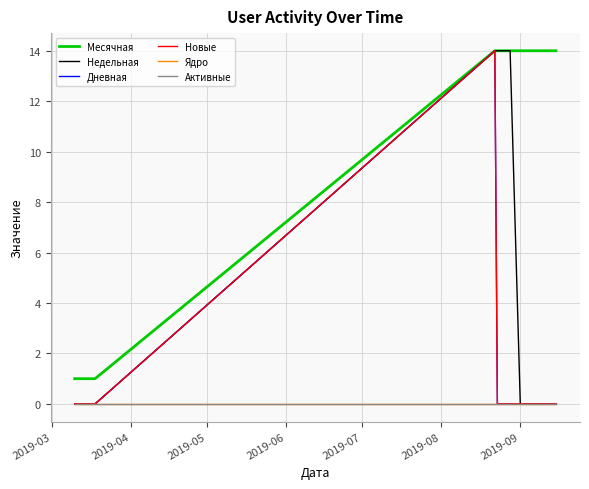

Reading right to left, what are all the values shown in this chart?

Месячная: 14	14	14	14	14	14	14	14	14	14	14	1	1	1	1	1	1	1	1	1
Недельная: 0	0	0	0	14	14	14	14	14	14	14	0	0	0	0	0	0	0	0	0
Дневная: 0	0	0	0	0	0	0	0	0	0	14	0	0	0	0	0	0	0	0	0
Новые: 0	0	0	0	0	0	0	0	0	0	14	0	0	0	0	0	0	0	0	0
Ядро: 0	0	0	0	0	0	0	0	0	0	0	0	0	0	0	0	0	0	0	0
Активные: 0	0	0	0	0	0	0	0	0	0	0	0	0	0	0	0	0	0	0	0